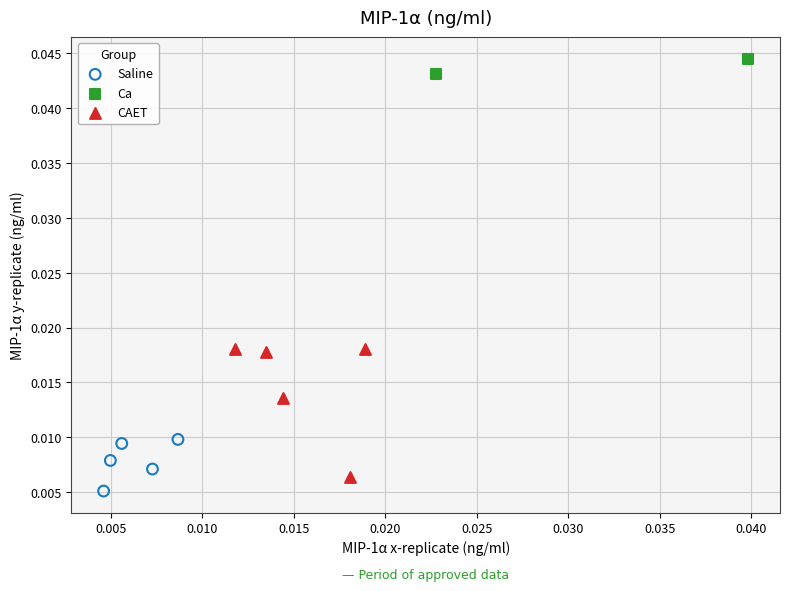

Which series has the widest spread of Y values?

CAET